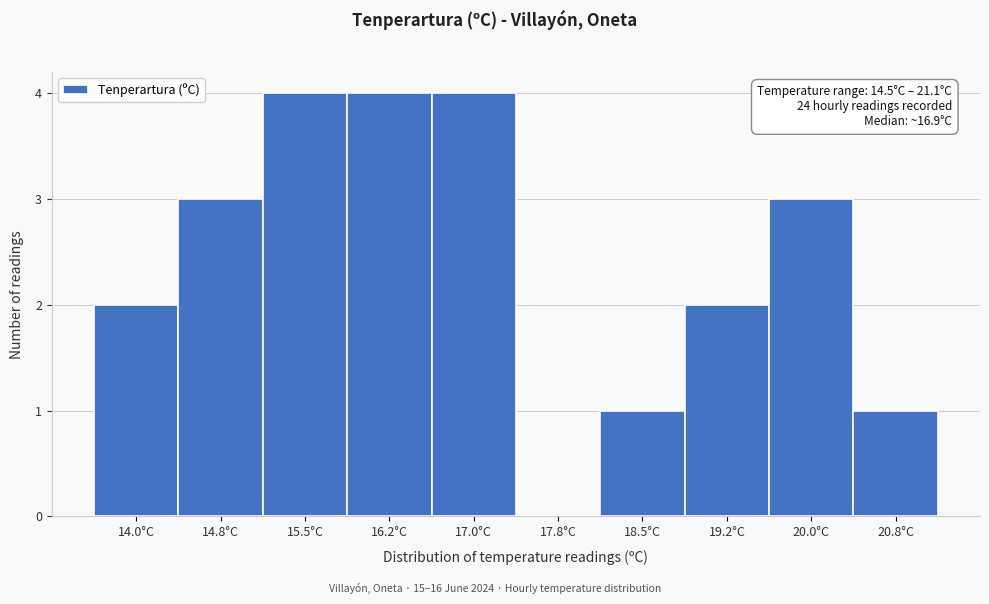

Reading left to right, extract all data points from this chart.

14.0°C=2	14.8°C=3	15.5°C=4	16.2°C=4	17.0°C=4	17.8°C=0	18.5°C=1	19.2°C=2	20.0°C=3	20.8°C=1